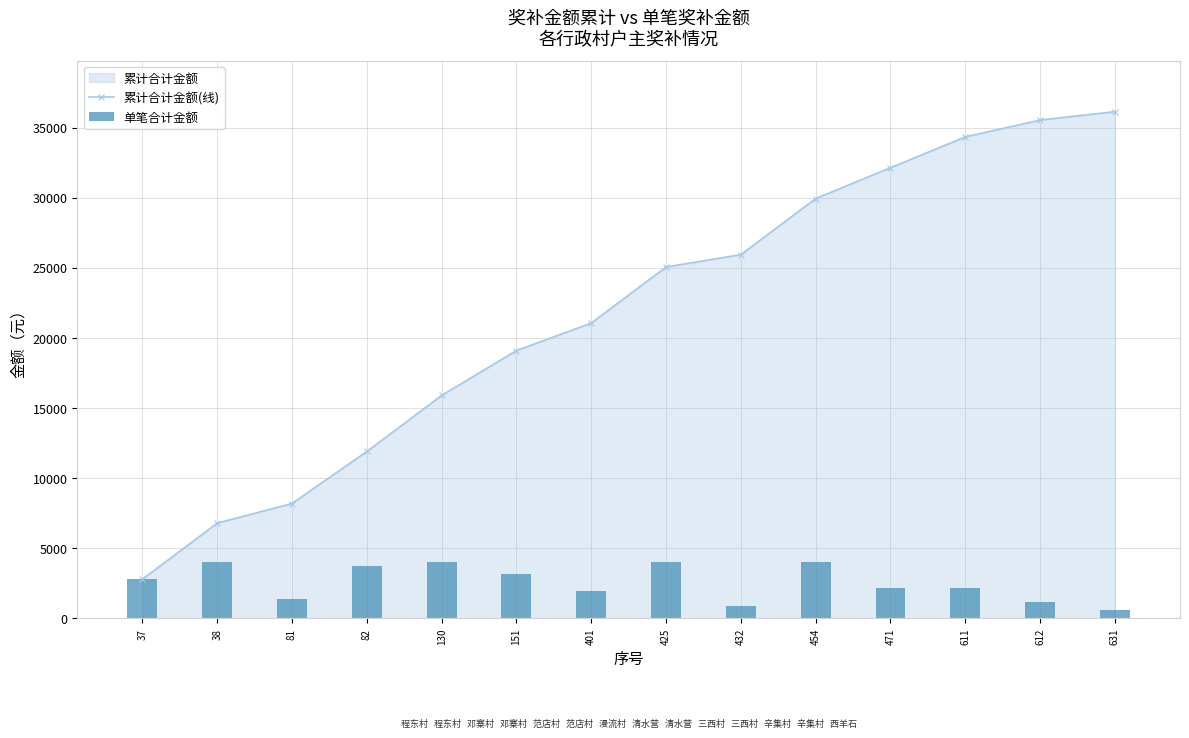

Between 151 and 471, which is larger?

471